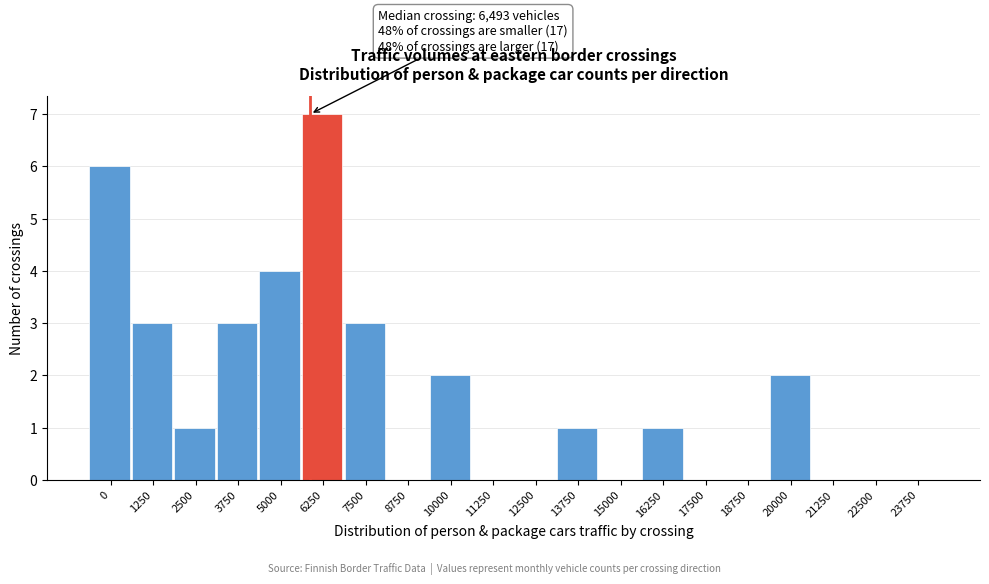

Reading right to left, what are all the values shown in this chart?

23750=0	22500=0	21250=0	20000=2	18750=0	17500=0	16250=1	15000=0	13750=1	12500=0	11250=0	10000=2	8750=0	7500=3	6250=7	5000=4	3750=3	2500=1	1250=3	0=6